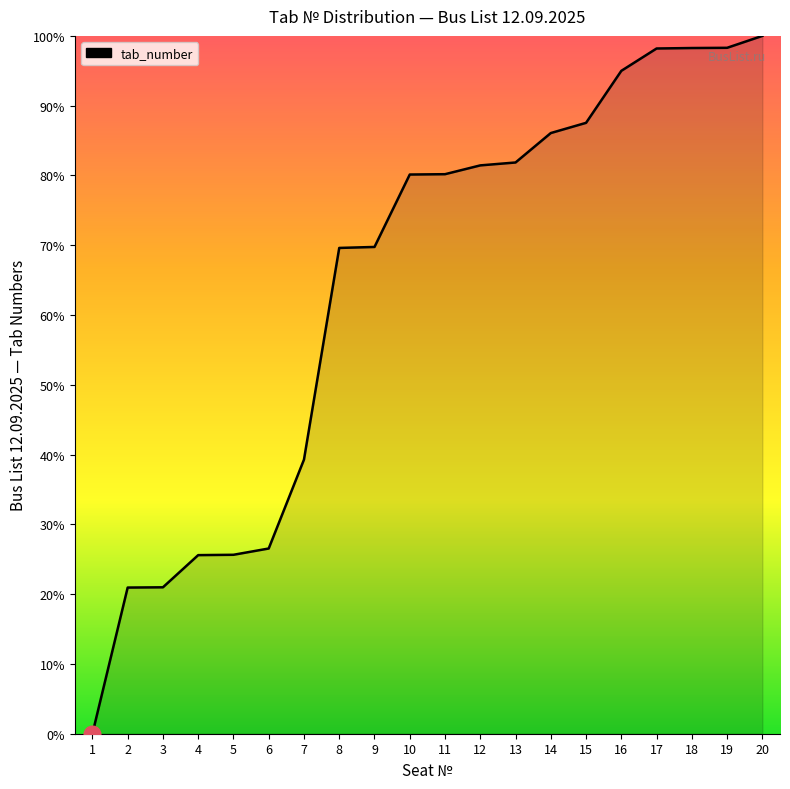

Is it true that the value at 4 is 10.7?

False